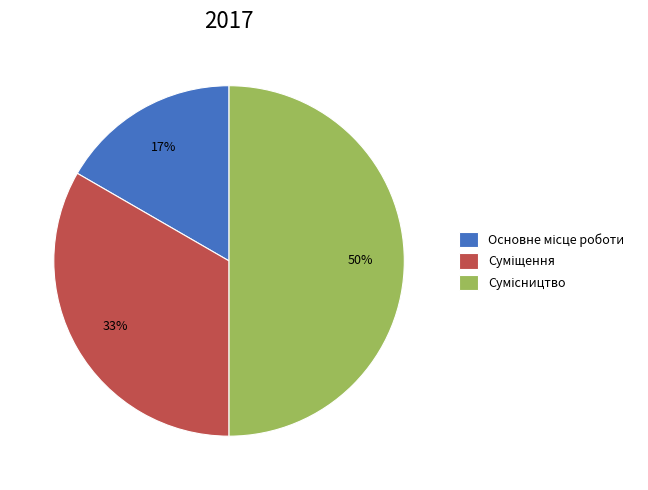

To the nearest percent, what is the average slice percentage?

33%